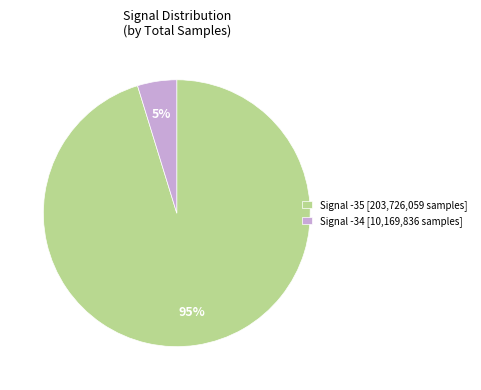

Does any single category account for the majority?

Yes